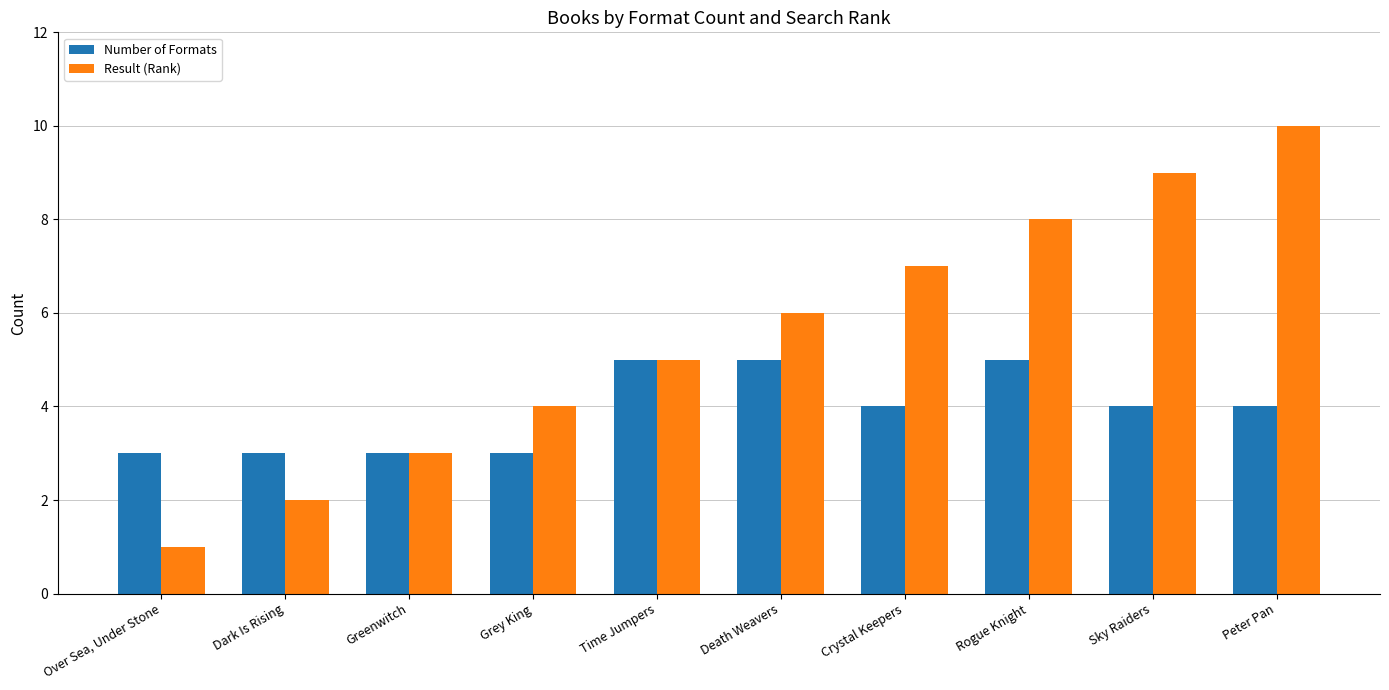

Which series has the widest spread of values?

Result (Rank)